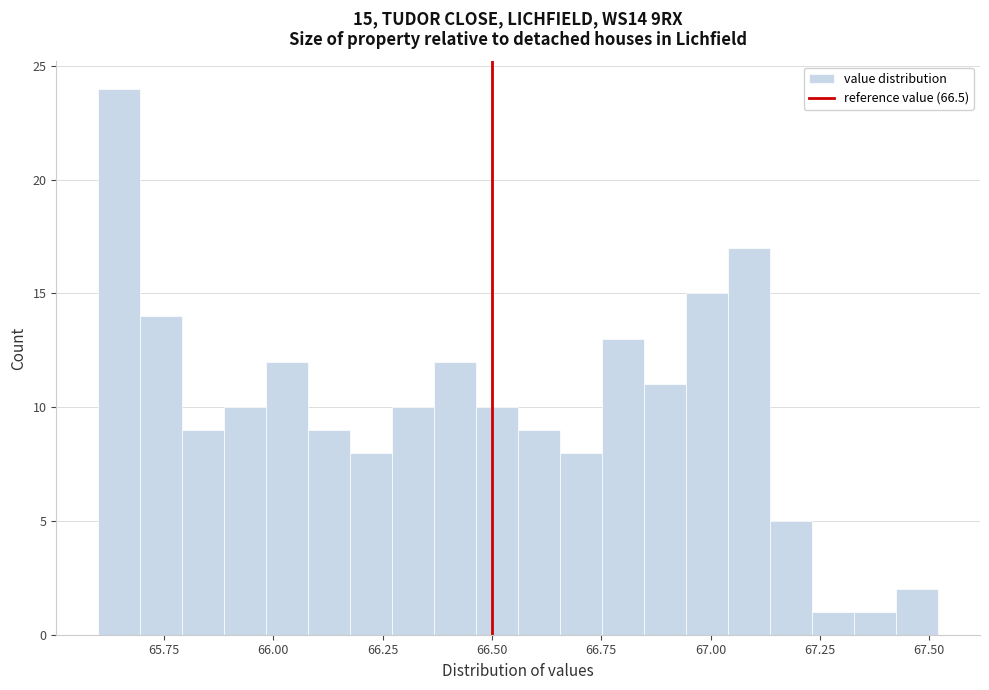

Around what value on the x-axis is the tallest bar? Give the approximate position of its centre, as read against the axis.

65.65